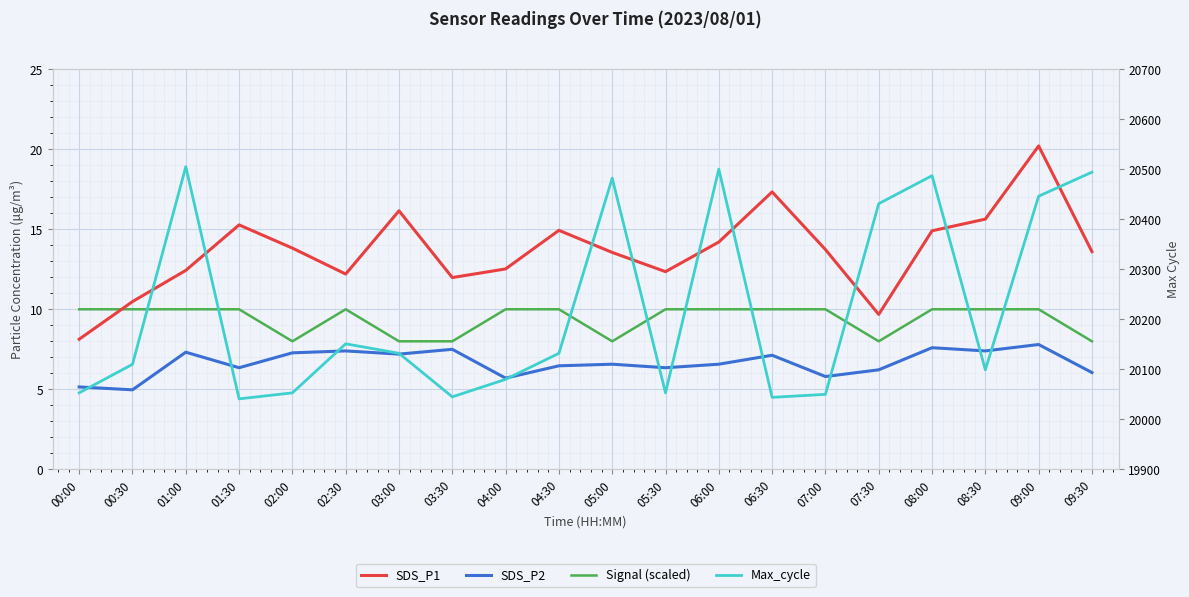

What is the minimum value for SDS_P2?

5.0